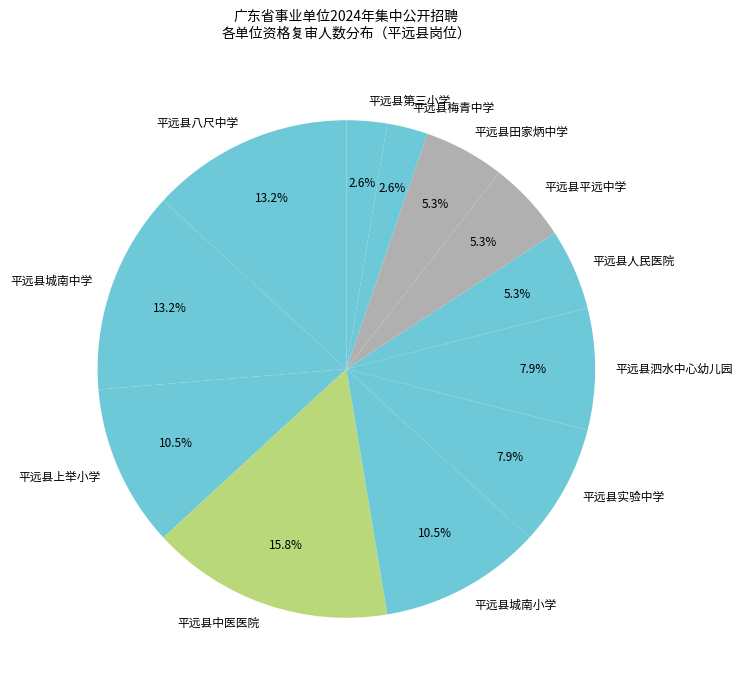

Count the number of slices in the pie.

12